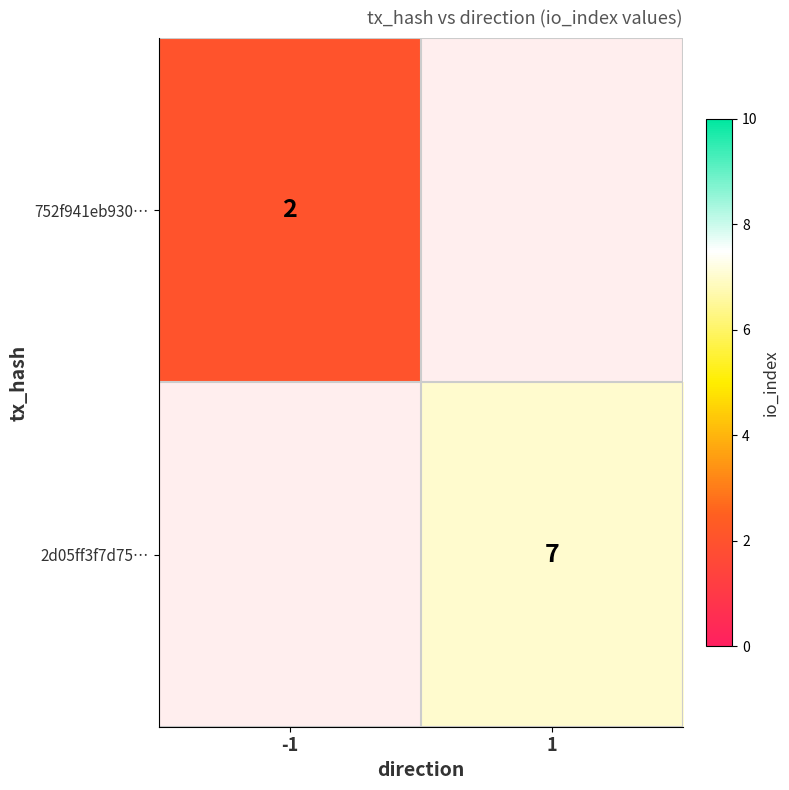

Which label corresponds to the smallest value in the chart?

-1